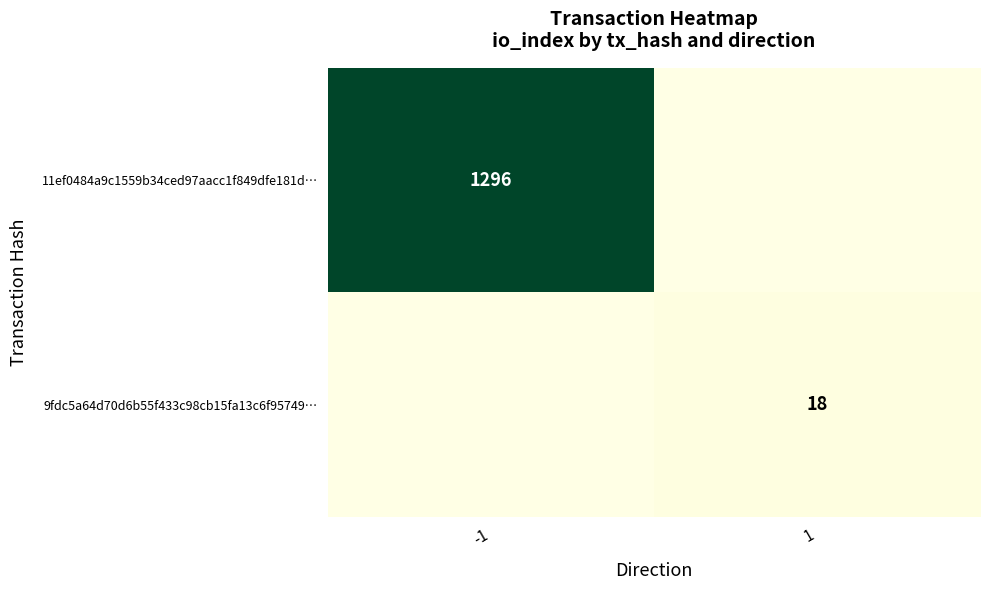

At which category is the sum across all series the highest?

-1